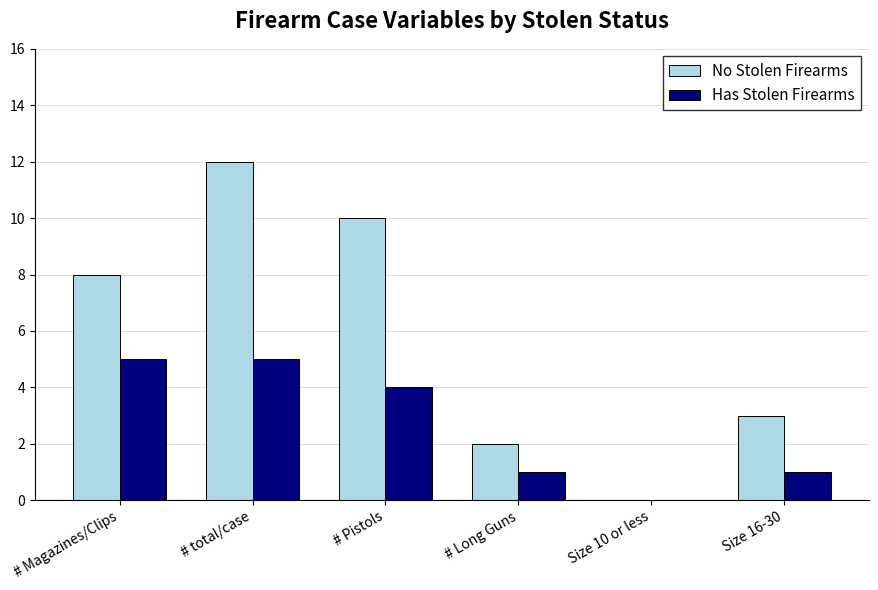

Between # Magazines/Clips and # Pistols, which series saw the biggest shift?

No Stolen Firearms